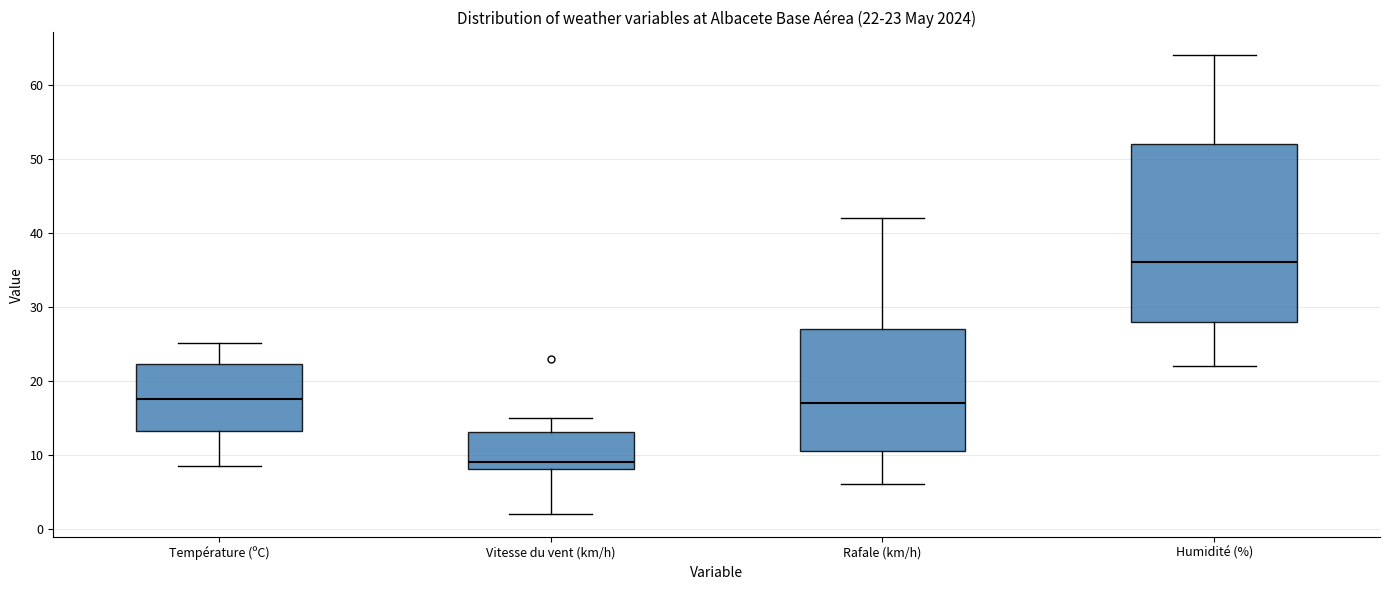

Which box has the lowest median line?

Vitesse du vent (km/h)